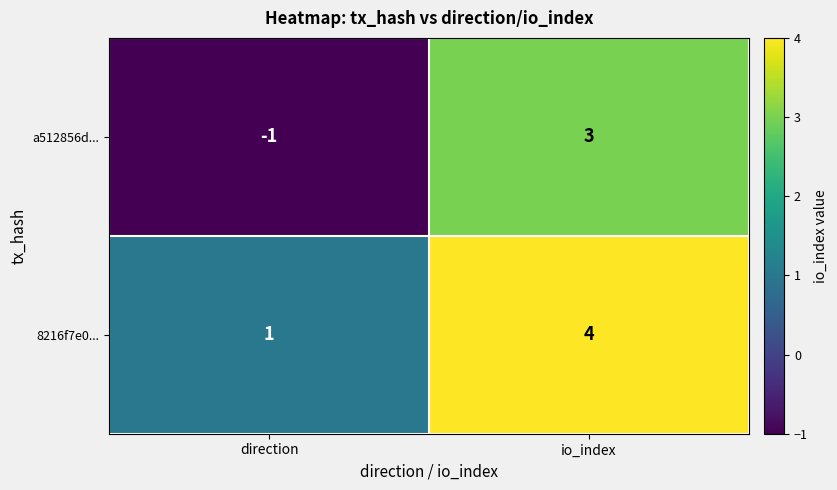

Reading left to right, what are all the values shown in this chart?

a512856d...: direction=-1	io_index=3
8216f7e0...: direction=1	io_index=4